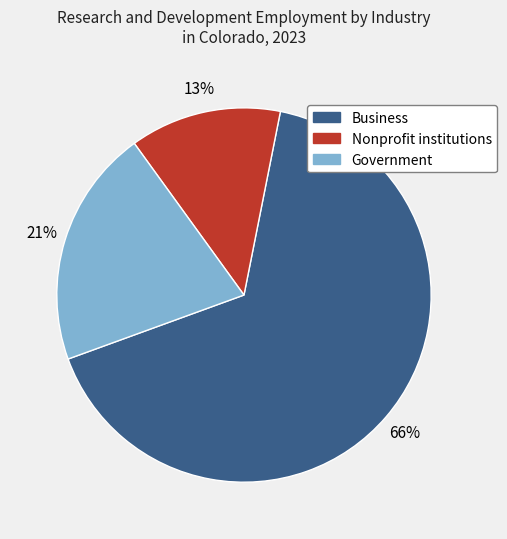

Count the number of slices in the pie.

3